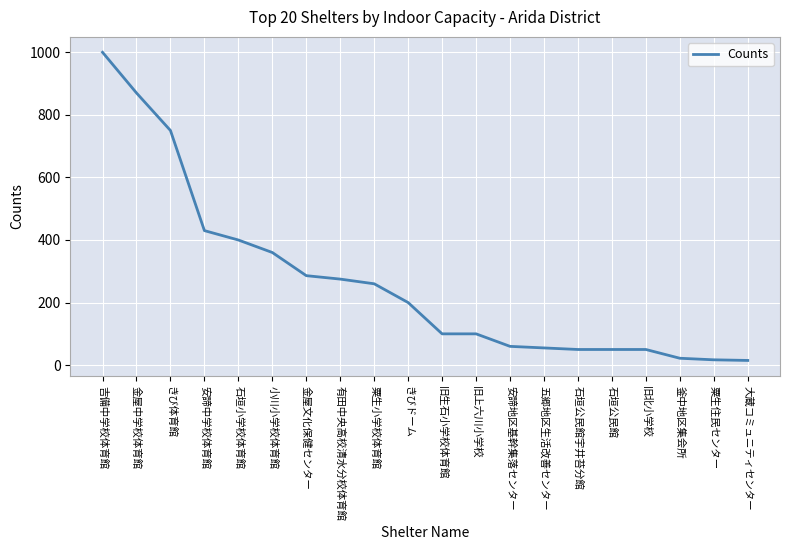

What is the sum of all values?

5350